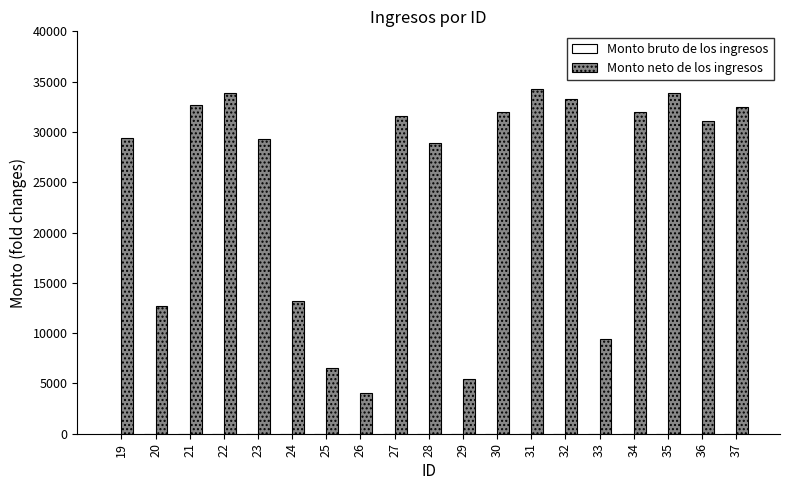

What is the difference between the second highest and second lowest values?

28408